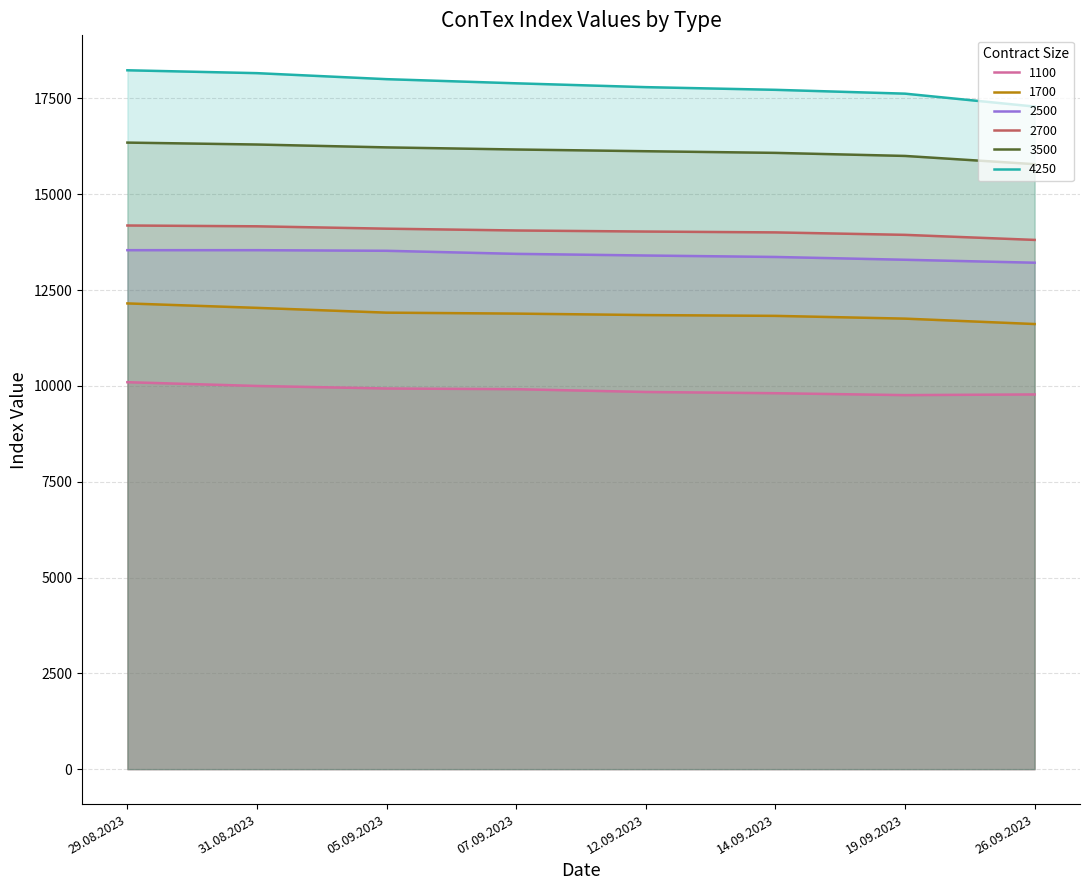

Does the chart have visible grid lines?

Yes